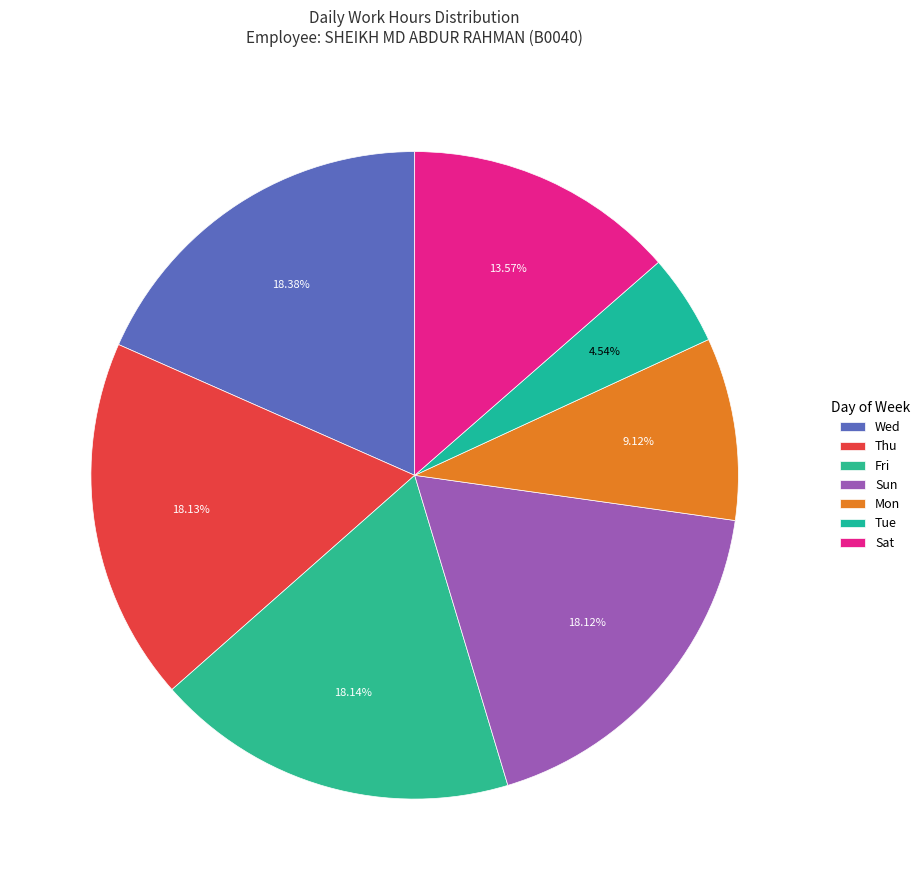

Is there any slice that represents more than half of the pie?

No